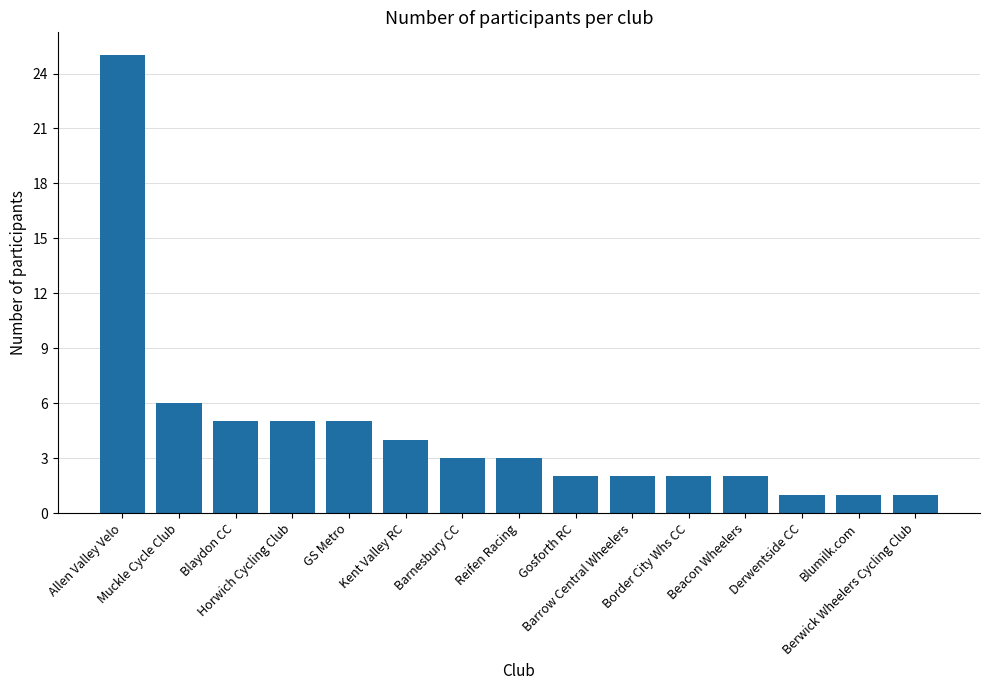

The value at Derwentside CC is 1. True or false?

True